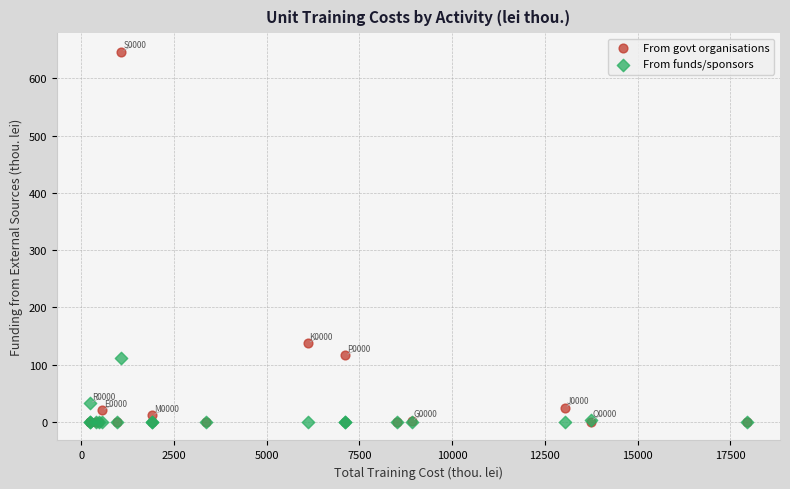

In the From funds/sponsors series, what Y value is closest to 55?

32.8